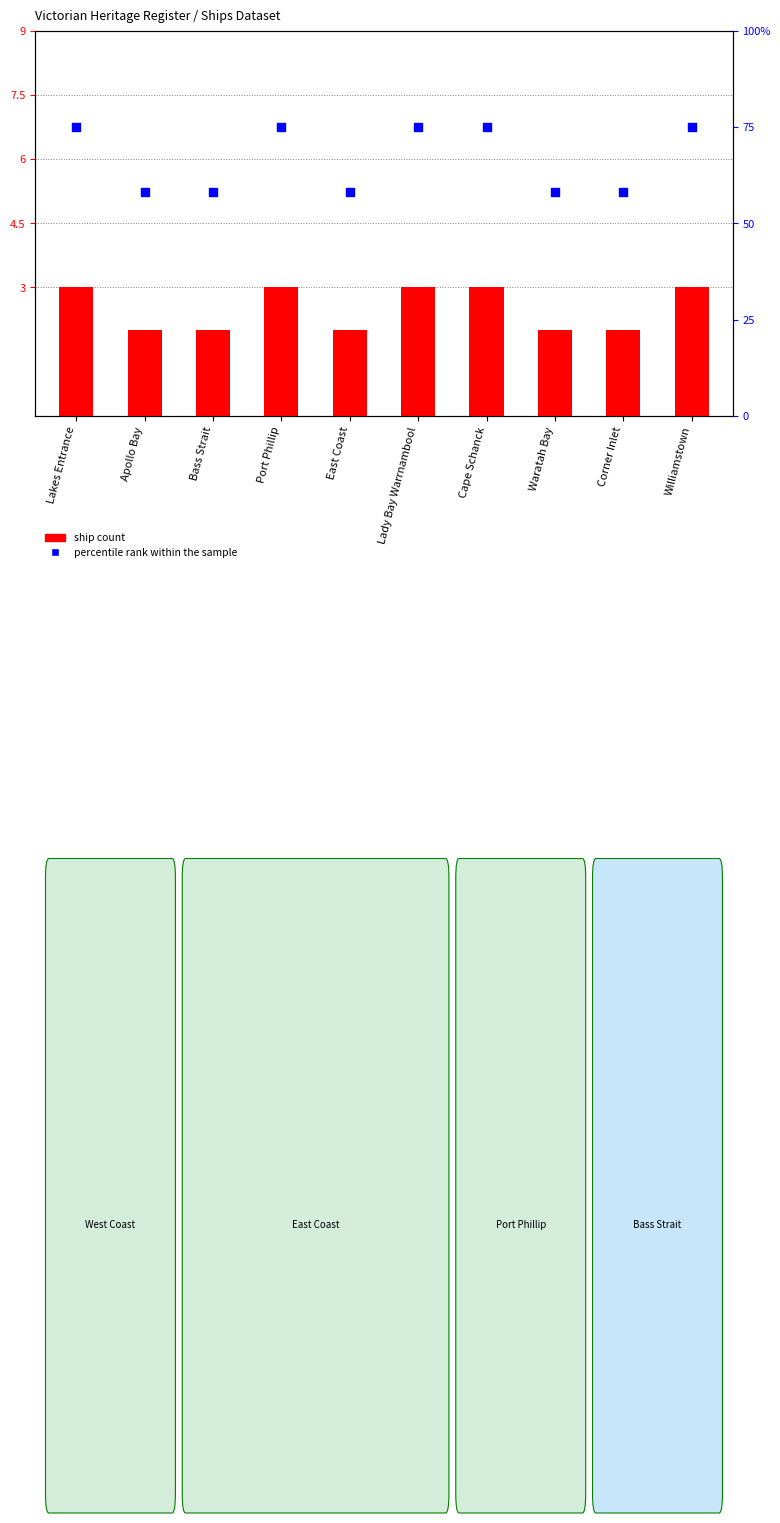

Is the value of percentile rank within the sample at Lakes Entrance greater than the value of ship count at Lady Bay Warrnambool?

Yes